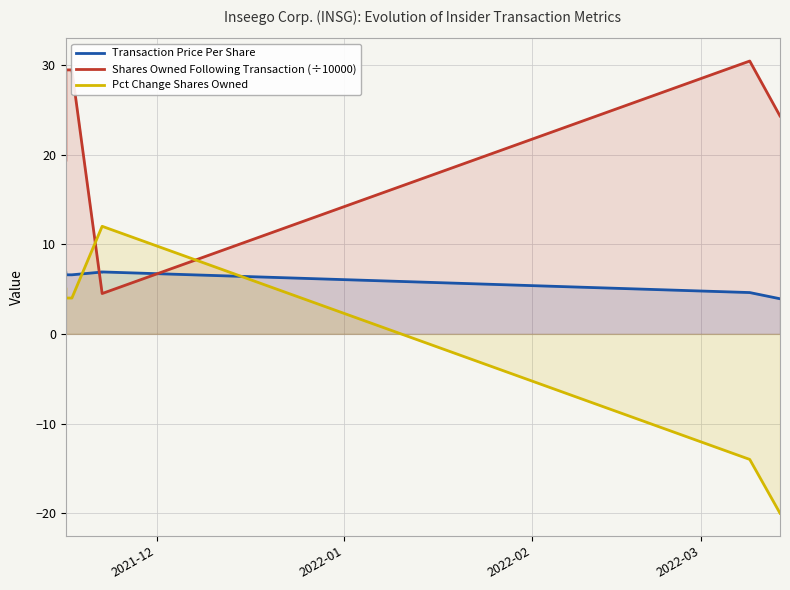

How many times do Shares Owned Following Transaction (÷10000) and Pct Change Shares Owned cross each other?

2